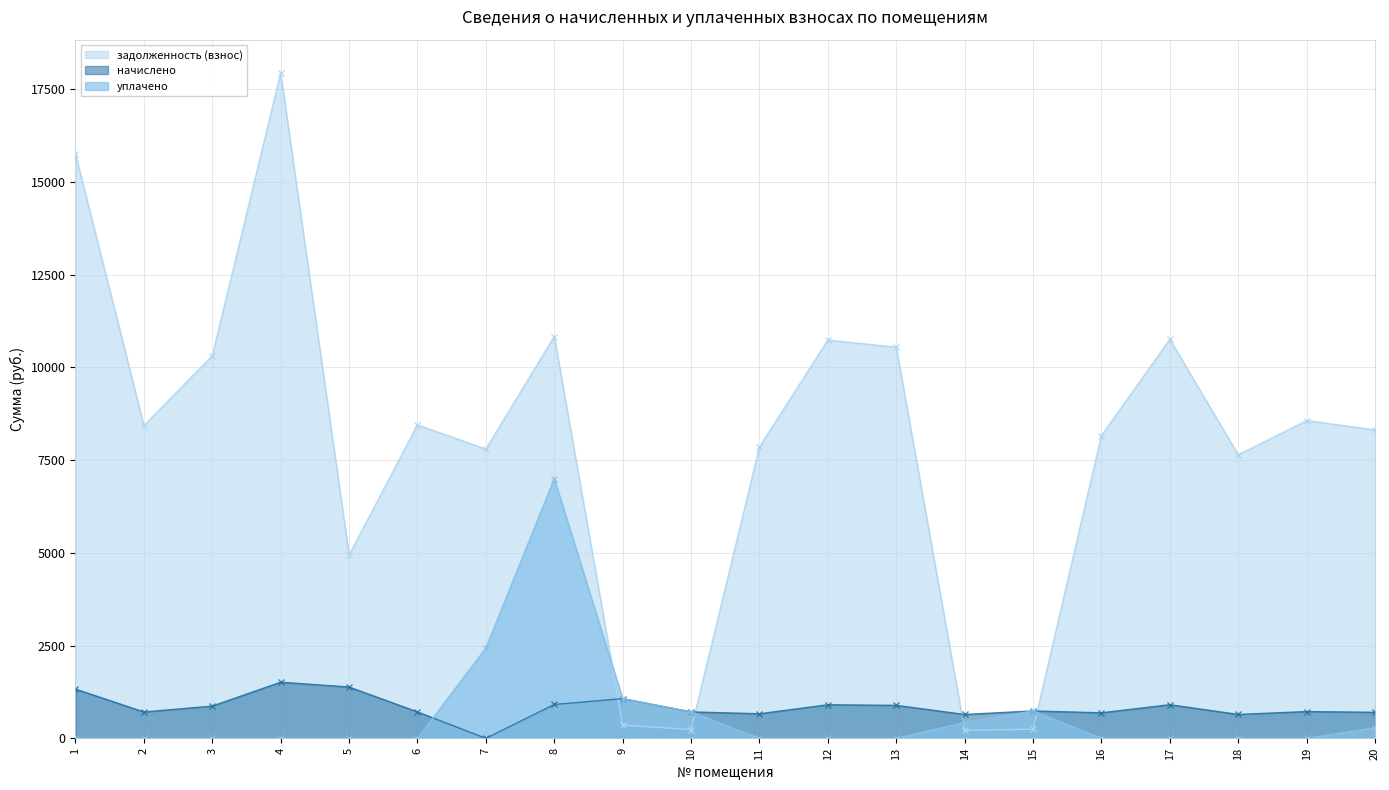

What are all the series names shown in the legend?

задолженность (взнос), начислено, уплачено